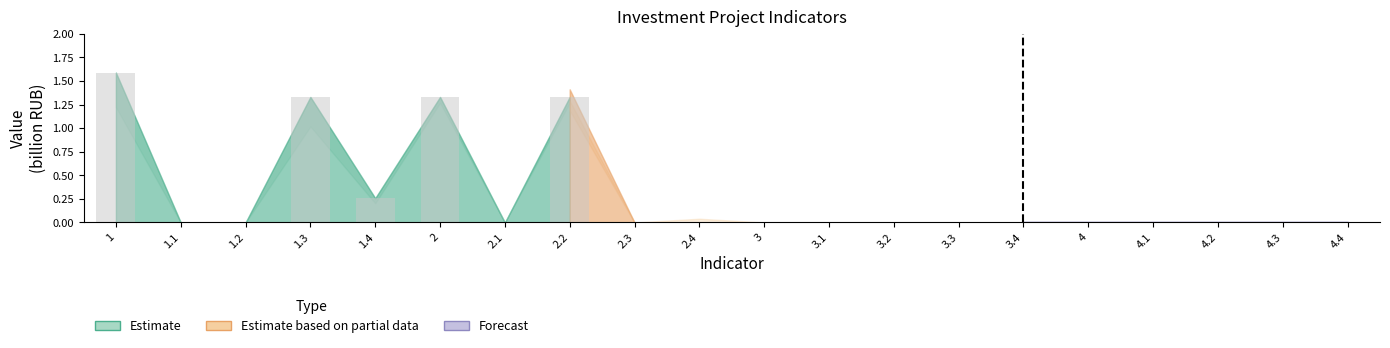

Between 2.2 and 3.2, which is larger?

2.2